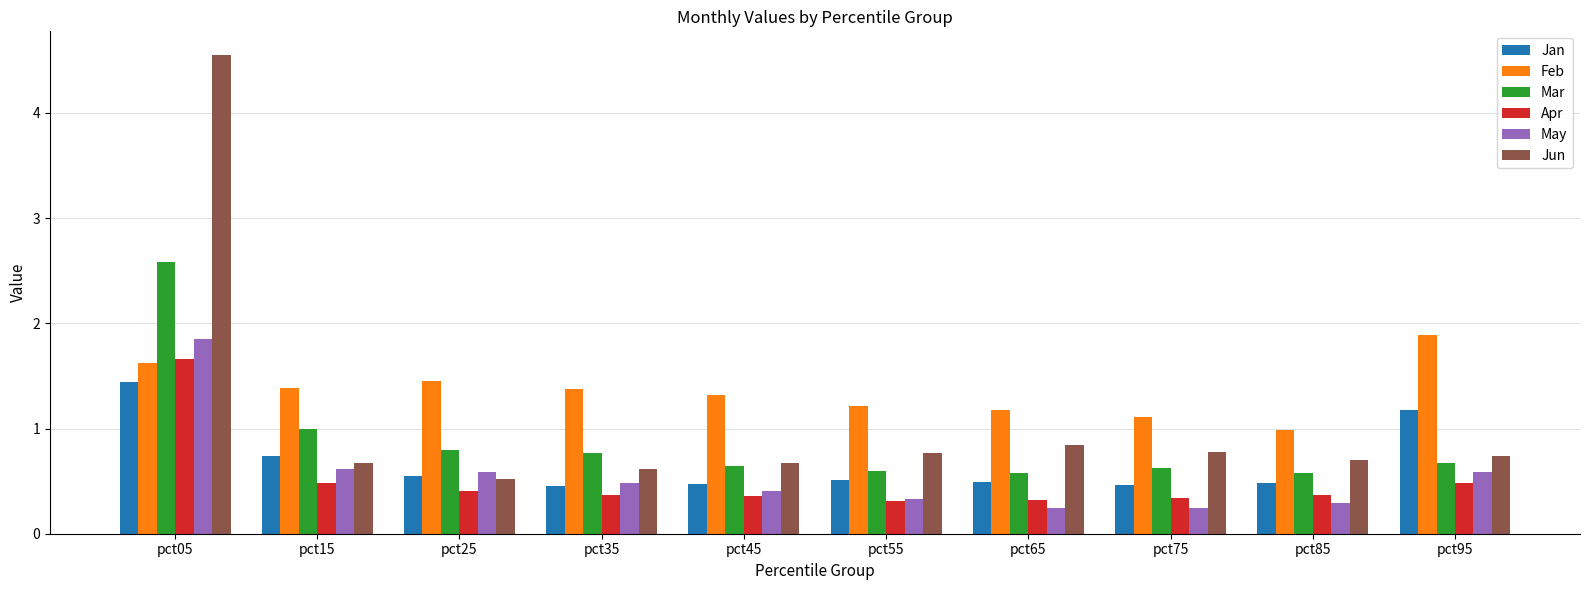

Is it true that Feb equals 0.4 at pct35?

False